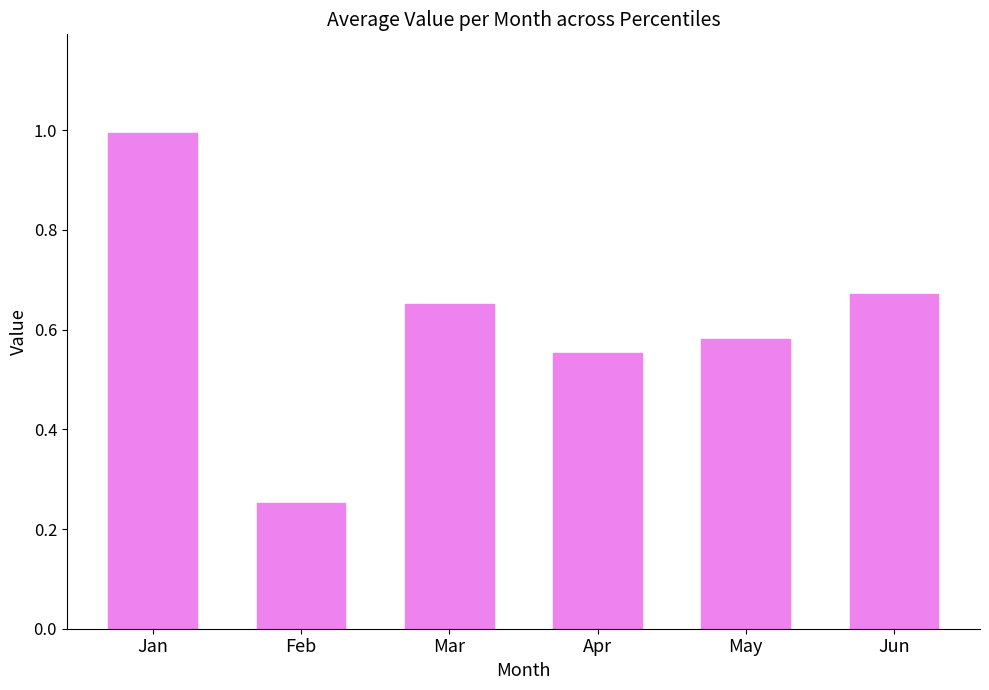

Does the chart contain any negative values?

No